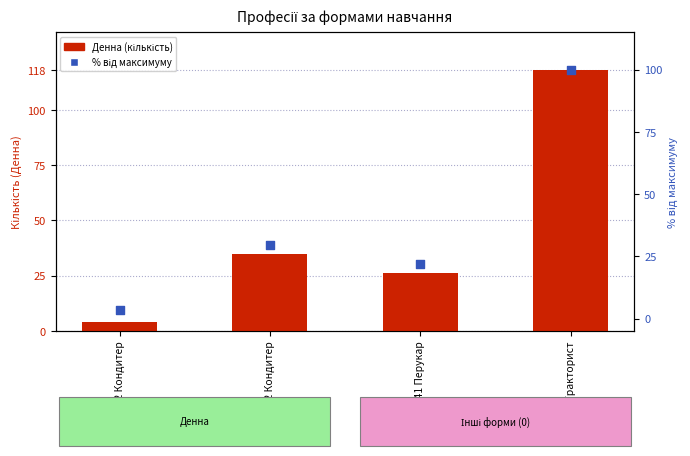

What is the total value across all series at 5141 Перукар?

48.0